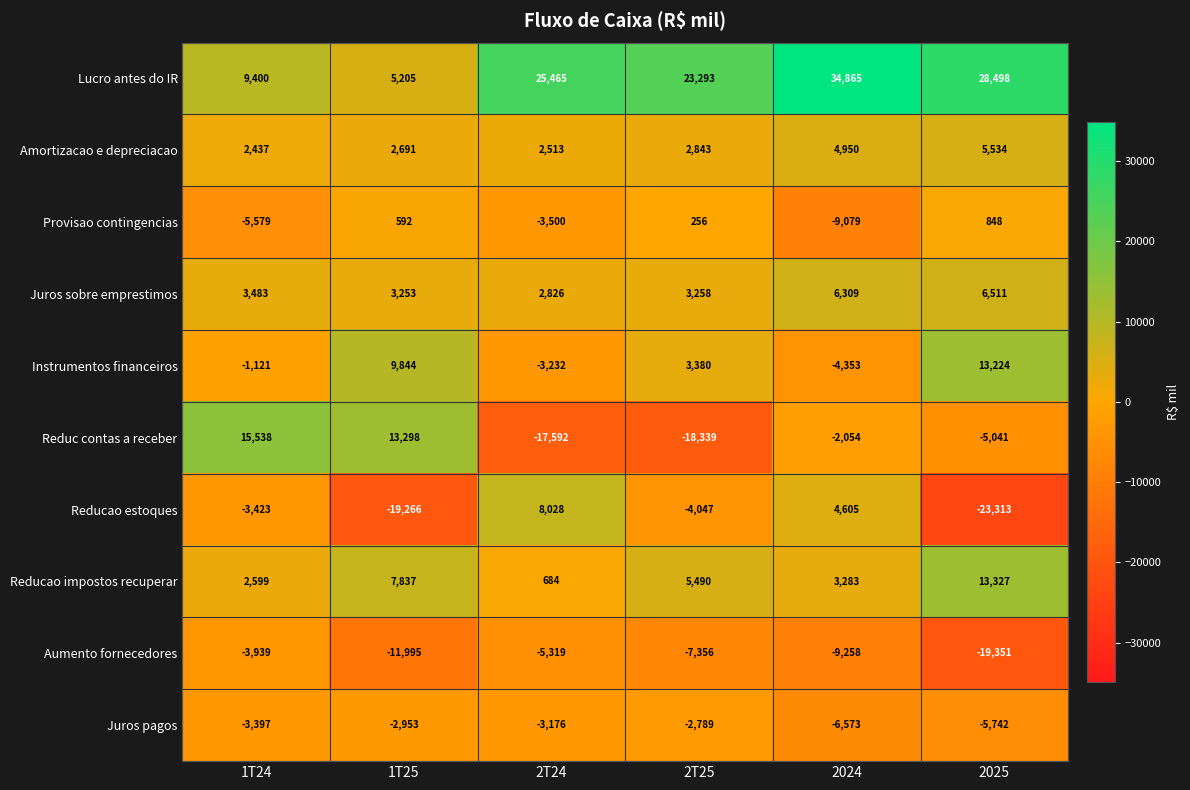

True or false: Juros pagos has a value of -1893 at 2T24.

False